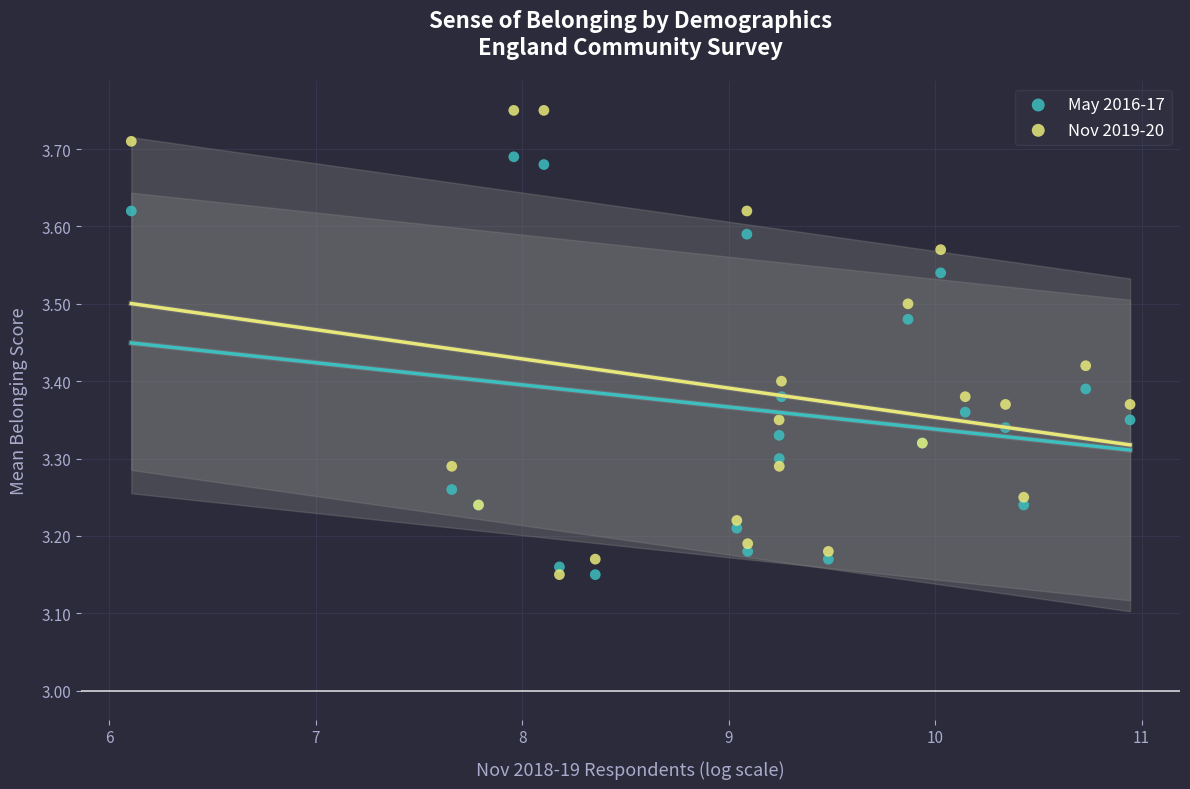

Which series has the largest Y range (max minus min)?

Nov 2019-20